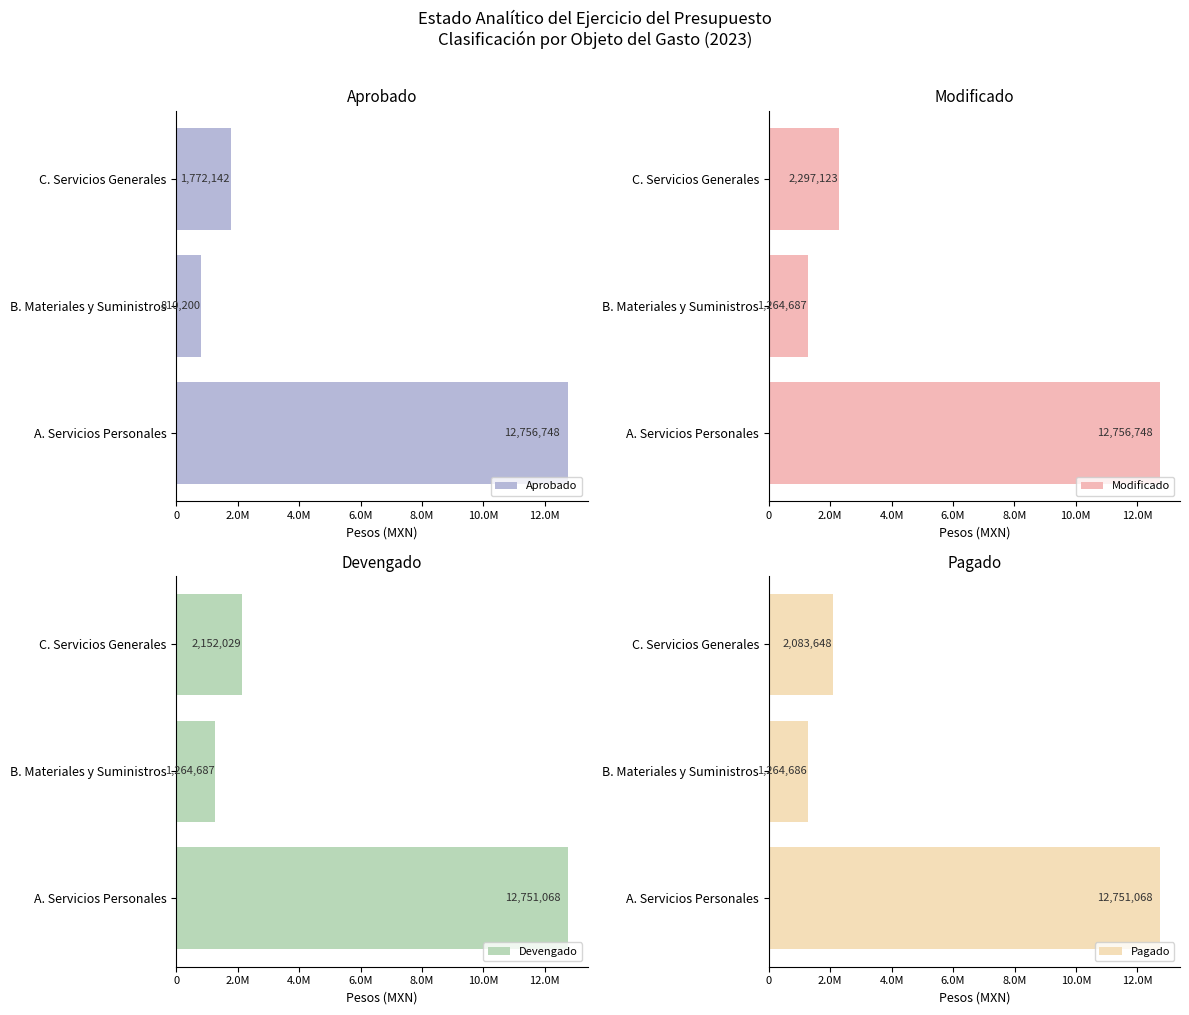

What are all the series names shown in the legend?

Aprobado, Modificado, Devengado, Pagado